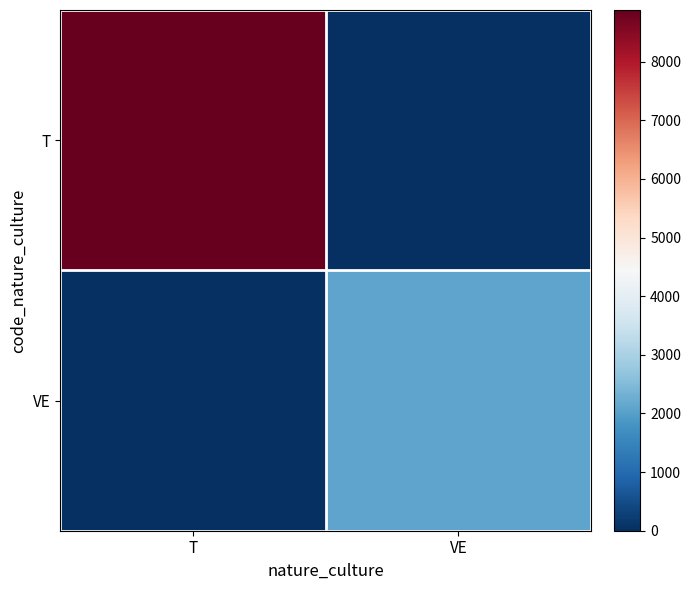

List the series in order of their peak value, highest first.

T, VE